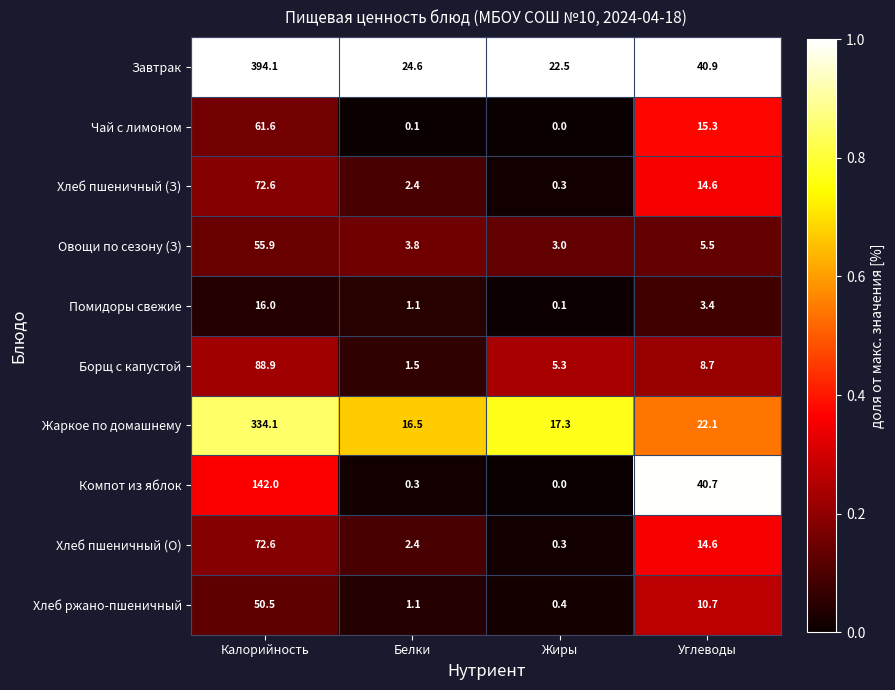

Which label corresponds to the largest value in the chart?

Калорийность